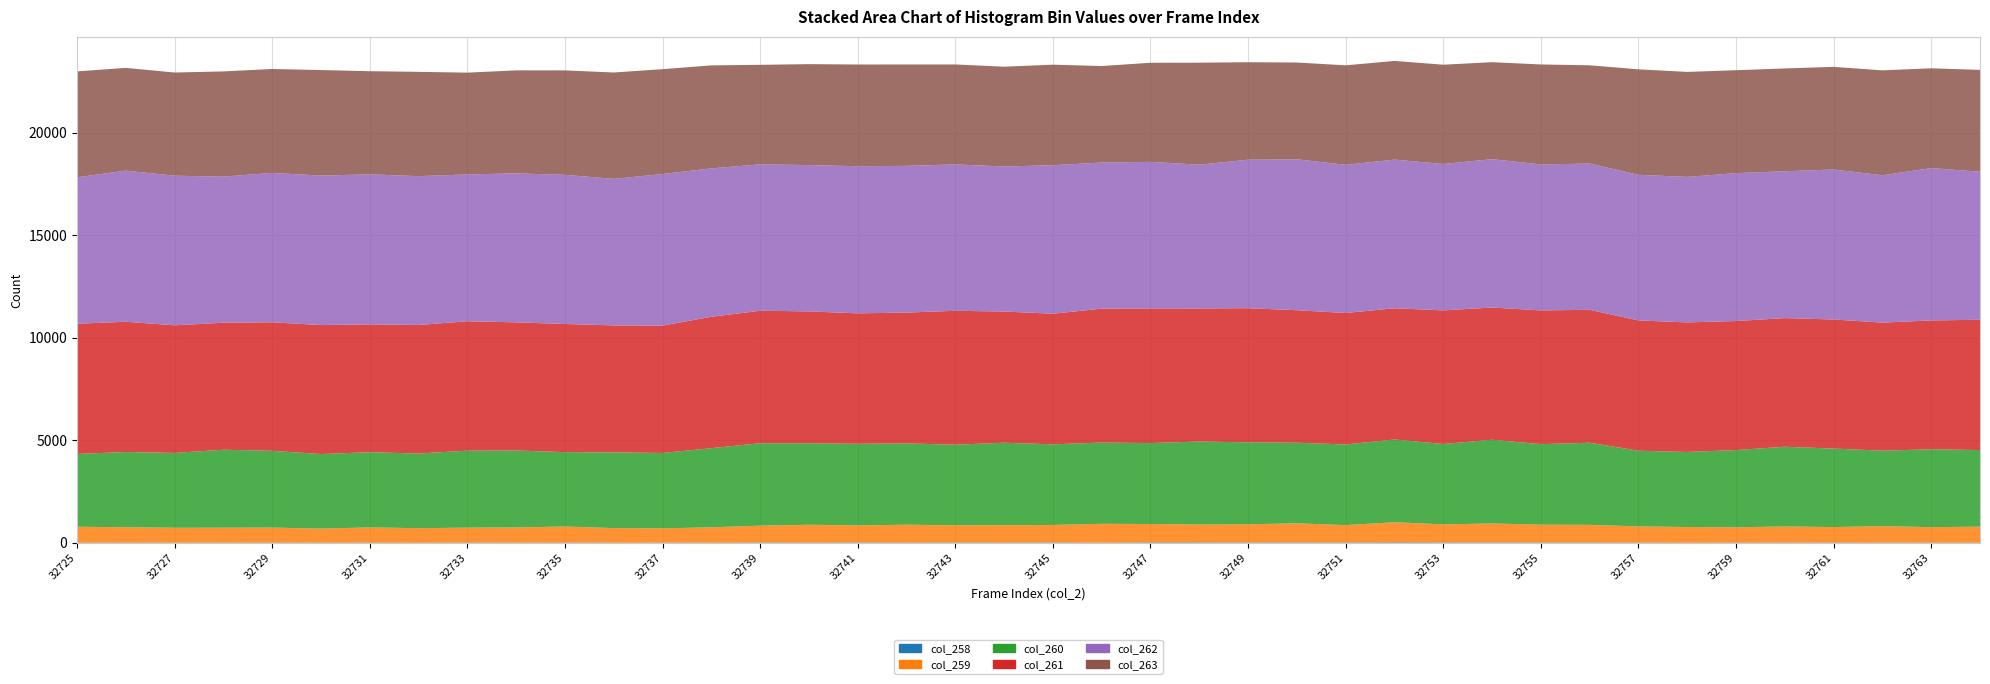

Reading right to left, list all the values displayed in this chart.

col_258: 11	11	13	18	11	16	6	15	20	19	22	23	28	19	21	20	24	26	12	21	18	20	17	21	16	20	10	11	9	16	10	14	6	11	12	14	13	10	15	8
col_259: 782	757	804	755	789	746	769	789	860	869	925	880	981	848	935	886	872	895	919	854	848	842	870	835	870	820	751	698	713	784	744	730	712	744	685	733	728	729	748	780
col_260: 3735	3800	3679	3828	3888	3766	3660	3692	4005	3927	4085	3920	4034	3933	3929	3999	4048	3947	3962	3931	4019	3926	3966	3978	3970	4021	3859	3676	3693	3626	3754	3754	3641	3668	3636	3744	3803	3648	3670	3549
col_261: 6353	6282	6246	6294	6275	6292	6318	6354	6482	6523	6447	6516	6400	6412	6463	6541	6490	6568	6532	6371	6399	6531	6379	6361	6434	6460	6408	6213	6191	6250	6248	6311	6268	6235	6290	6268	6193	6224	6352	6350
col_262: 7219	7430	7186	7315	7160	7213	7096	7100	7132	7120	7236	7139	7250	7226	7359	7241	7011	7145	7124	7241	7072	7138	7155	7174	7134	7141	7237	7390	7147	7273	7266	7160	7258	7315	7290	7285	7124	7297	7370	7142
col_263: 4967	4865	5116	5005	5014	5018	5120	5144	4792	4874	4728	4842	4812	4851	4720	4754	4974	4834	4706	4903	4867	4875	4945	4961	4924	4852	5022	5114	5187	5094	5022	4964	5087	5030	5146	5067	5132	5031	5010	5165